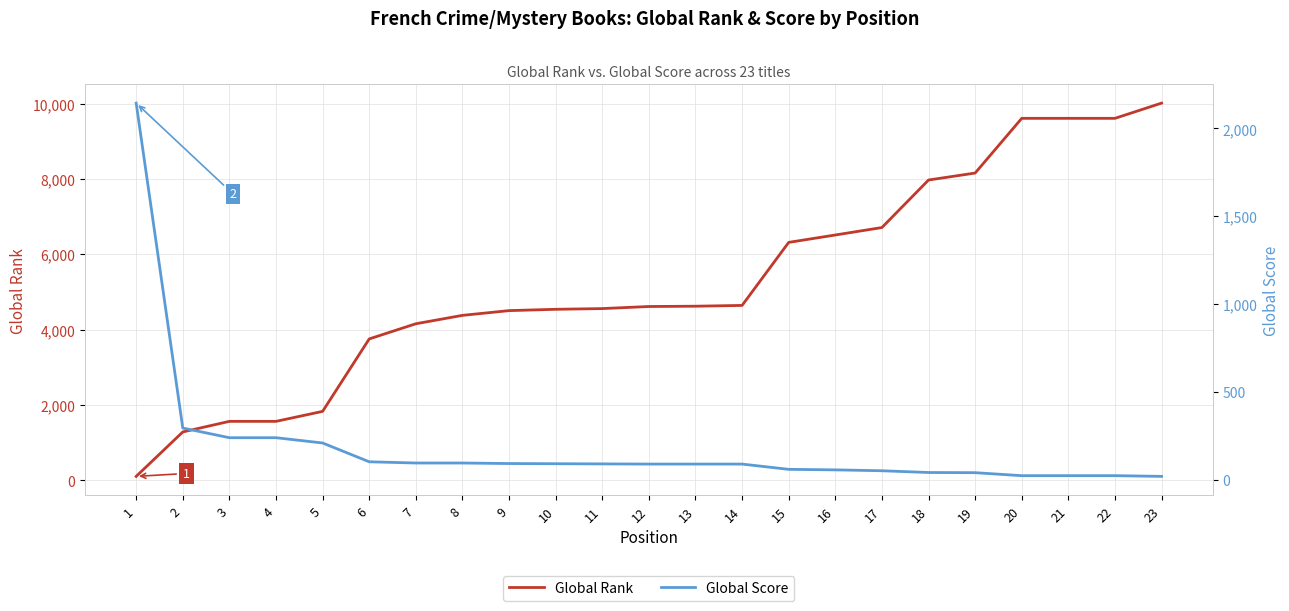

After their last crossing, which series has the higher values: Global Rank or Global Score?

Global Rank